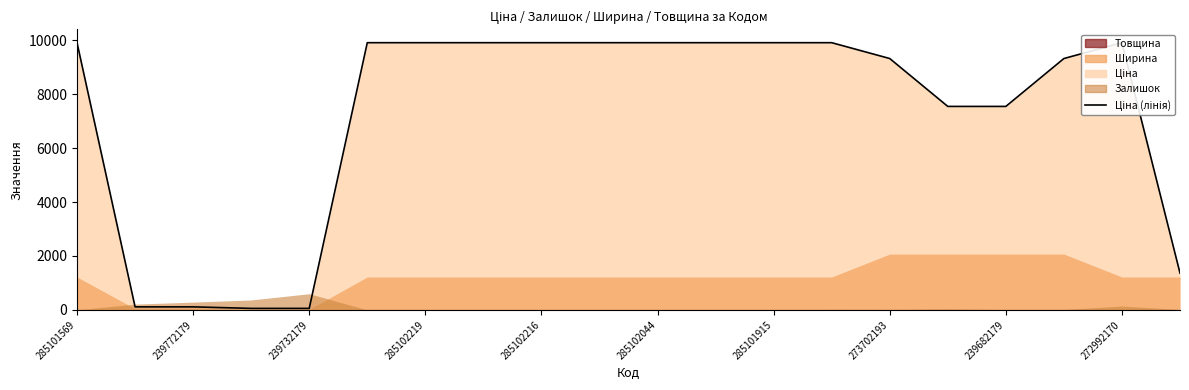

Reading right to left, extract all data points from this chart.

Ціна: 1366.3	9908.5	9321.4	7545.9	7545.9	9321.4	9908.5	9908.5	9908.5	9908.5	9908.5	9908.5	9908.5	9908.5	9908.5	56.7	56.7	113.3	113.3	9908.5
Залишок: 13.0	144.0	15.0	10.0	38.0	16.0	20.0	0.0	0.0	0.0	0.0	0.0	0.0	7.0	0.0	601.0	370.0	290.0	215.0	5.0
Ширина: 1220.0	1220.0	2070.0	2070.0	2070.0	2070.0	1220.0	1220.0	1220.0	1220.0	1220.0	1220.0	1220.0	1220.0	1220.0	22.0	22.0	44.0	44.0	1220.0
Товщина: 18.0	19.0	18.0	18.0	18.0	18.0	18.0	18.0	18.0	18.0	18.0	18.0	18.0	18.0	18.0	1.0	1.0	1.0	1.0	18.0